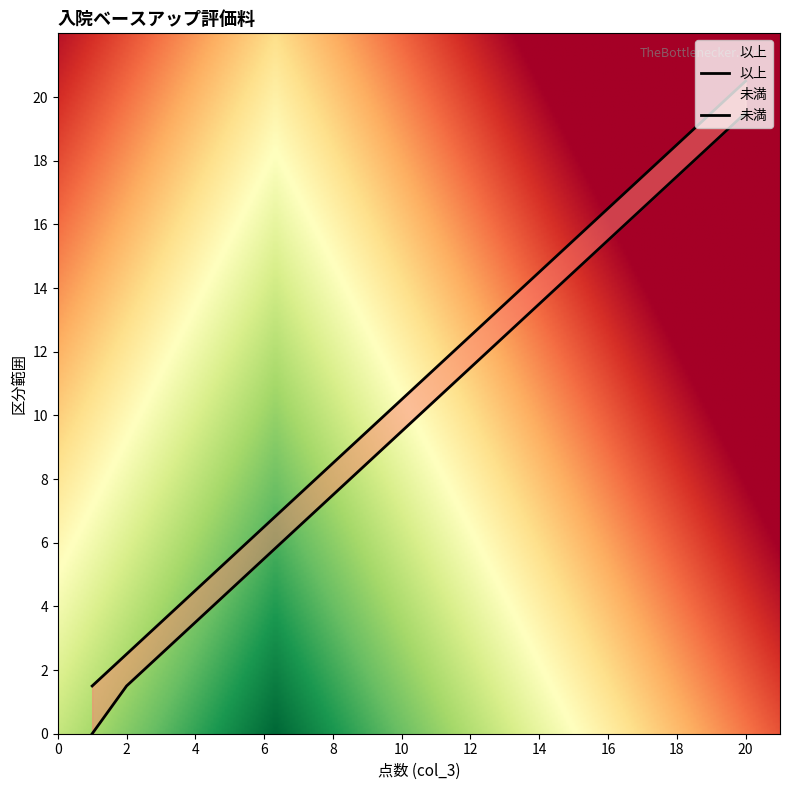

Which series has the widest spread of values?

以上